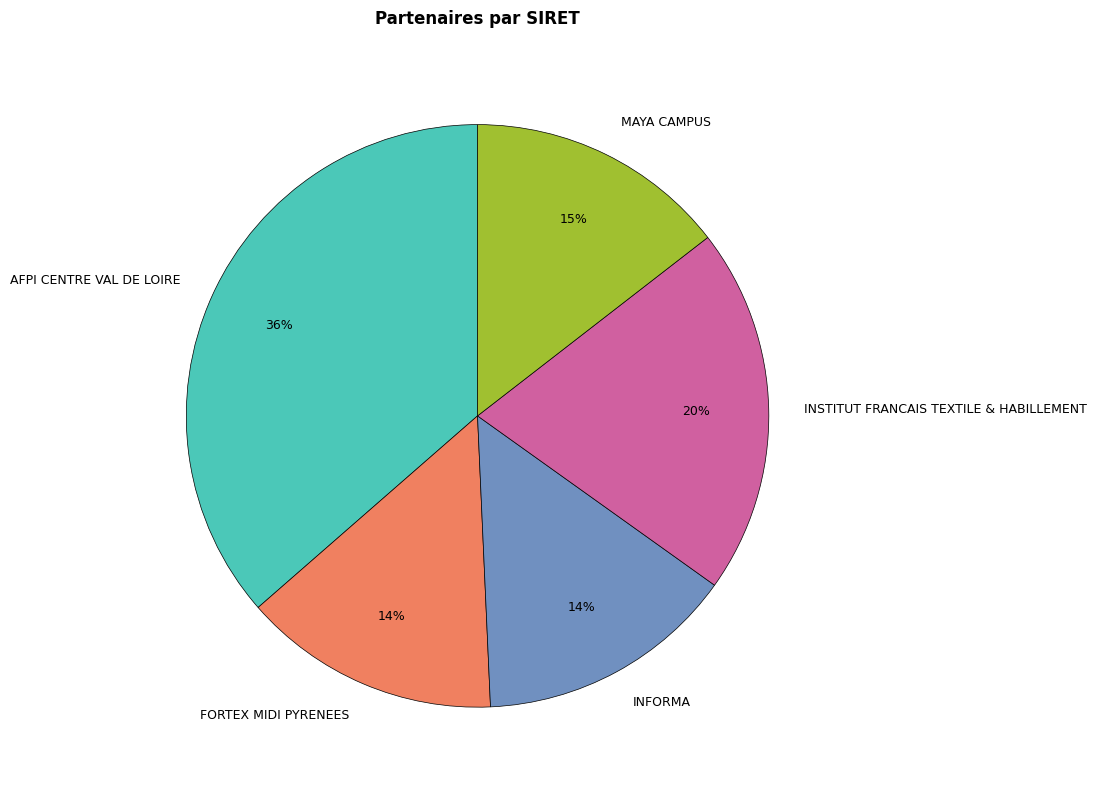

To the nearest percent, what is the difference between the INFORMA and INSTITUT FRANCAIS TEXTILE & HABILLEMENT slice percentages?

6%